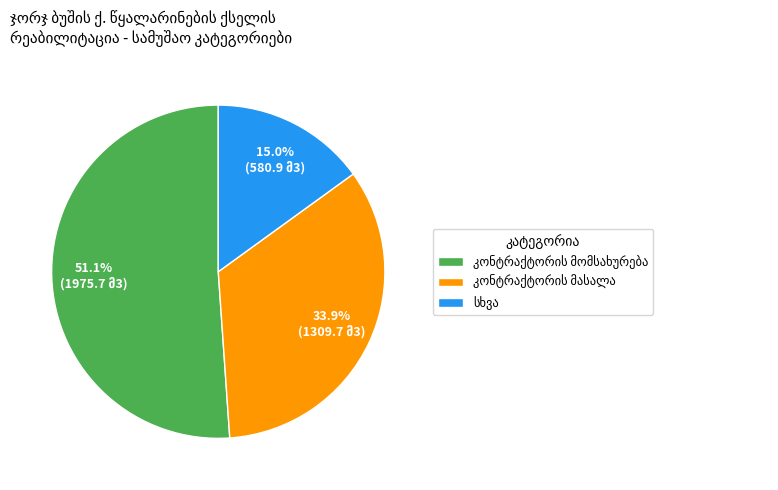

Count the number of slices in the pie.

3